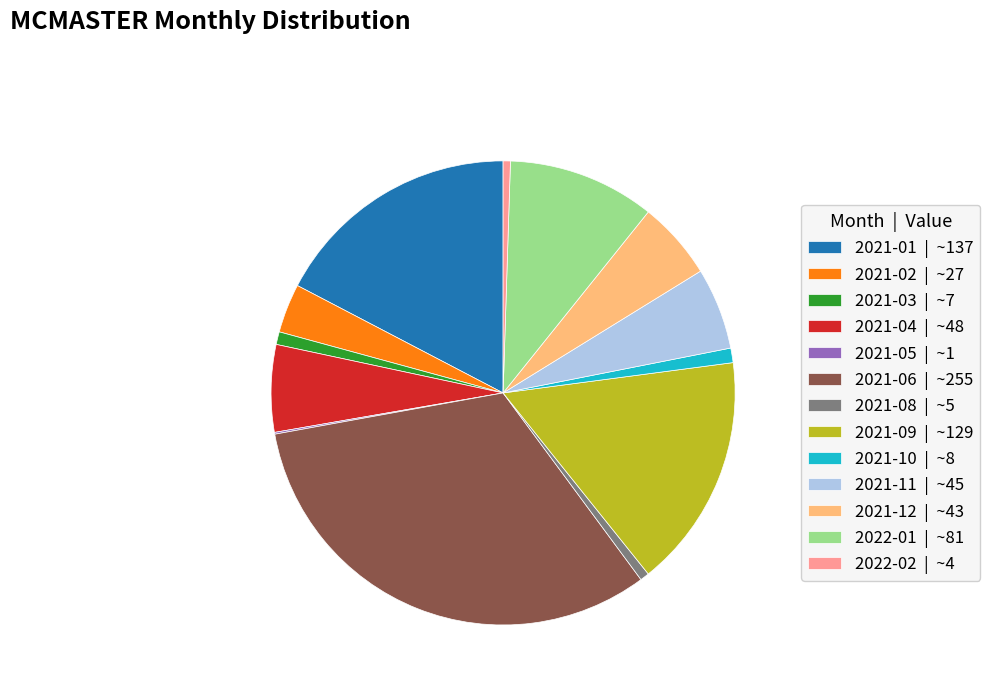

Combined, do 2021-01 | ~137 and 2021-08 | ~5 account for over 50%?

No